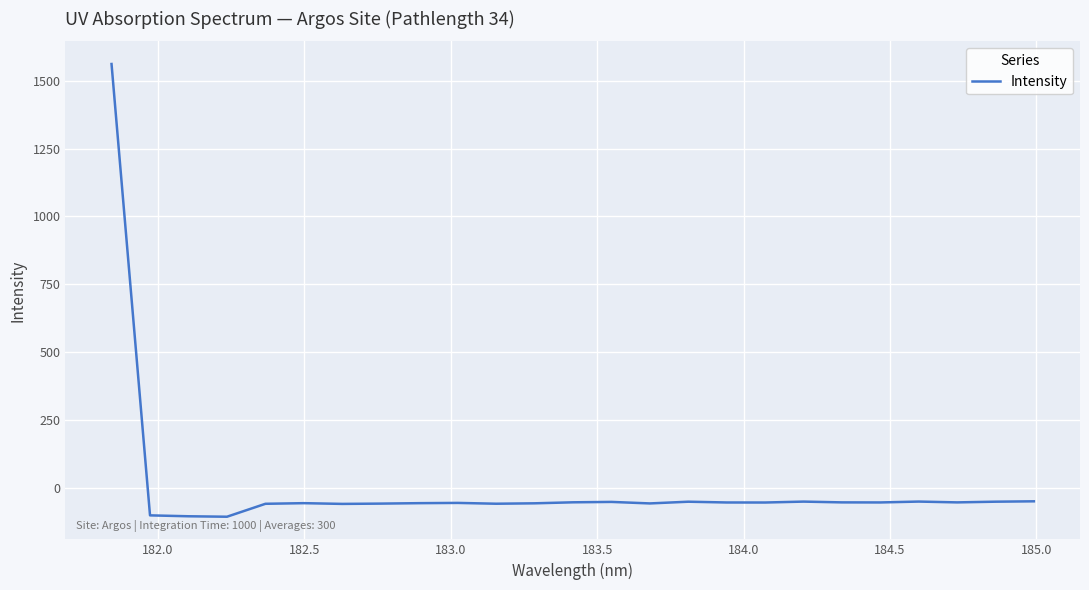

What is the maximum value shown in the chart?

1562.0